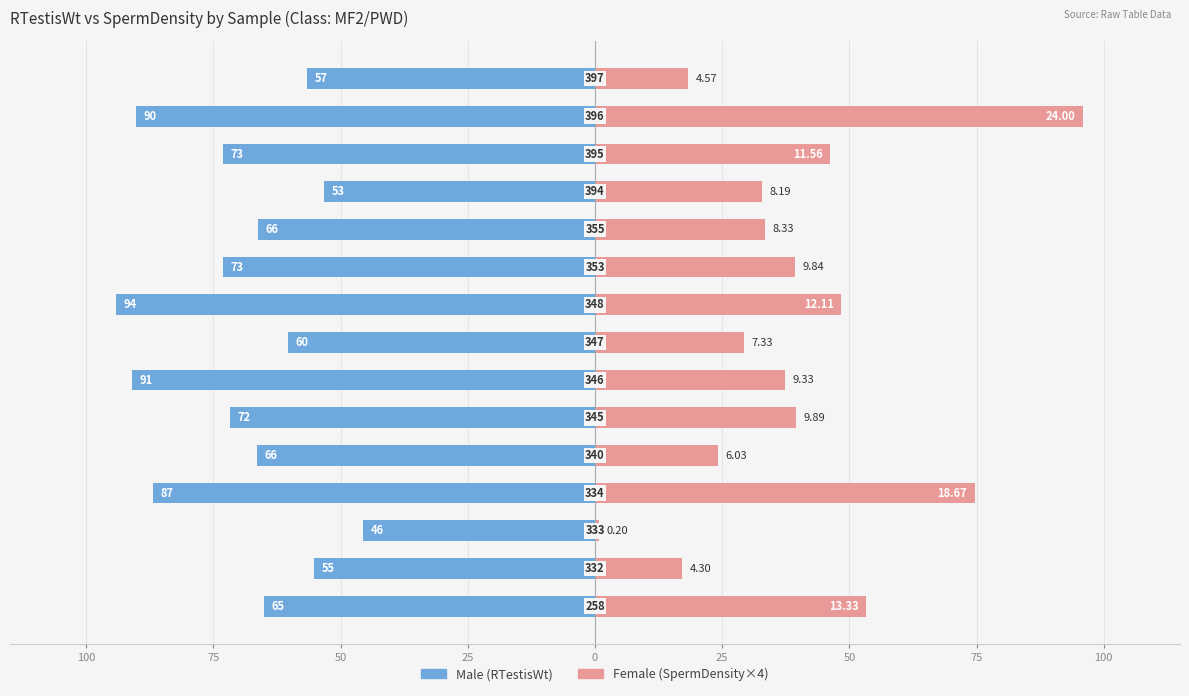

What is the highest value of the Female (SpermDensity×4) series?

96.0